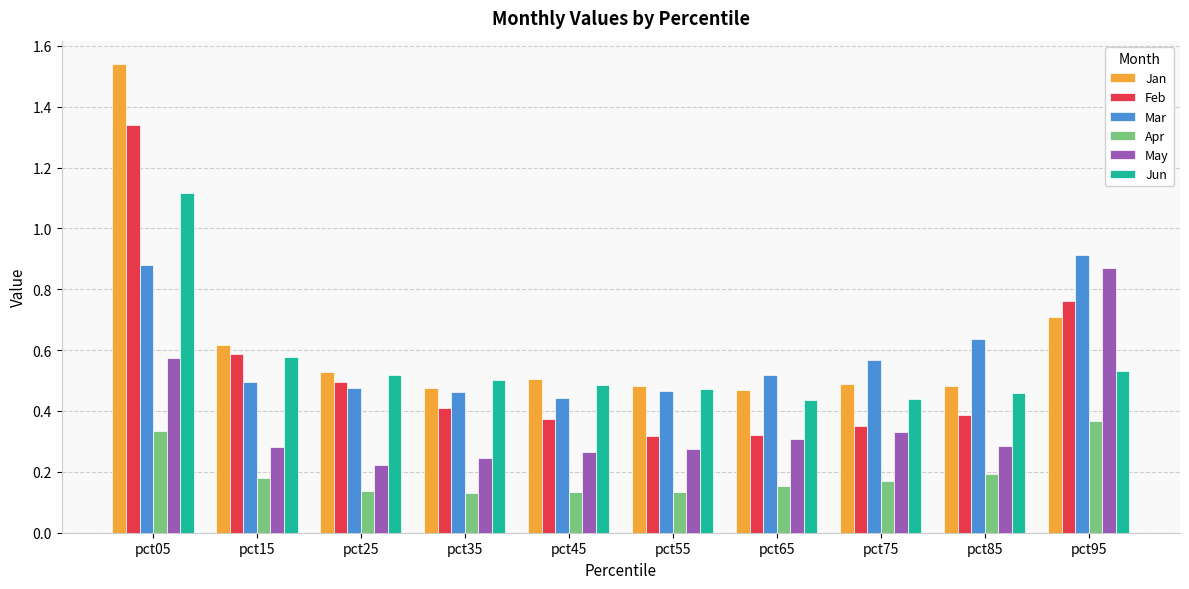

Count the Apr values in the range 0 to 1.

10